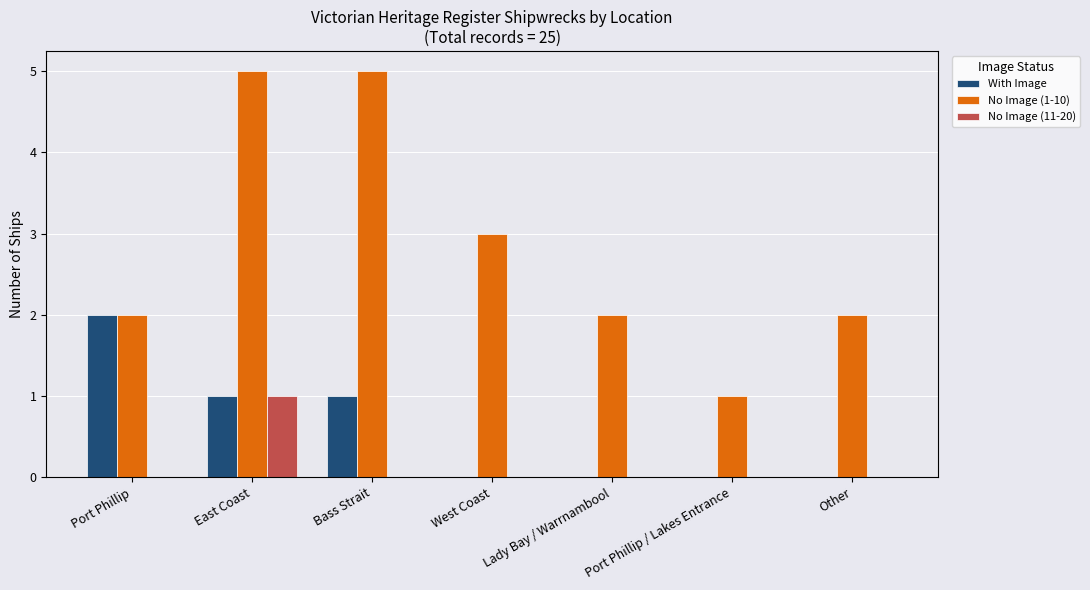

Which series changed the most between East Coast and West Coast?

No Image (1-10)